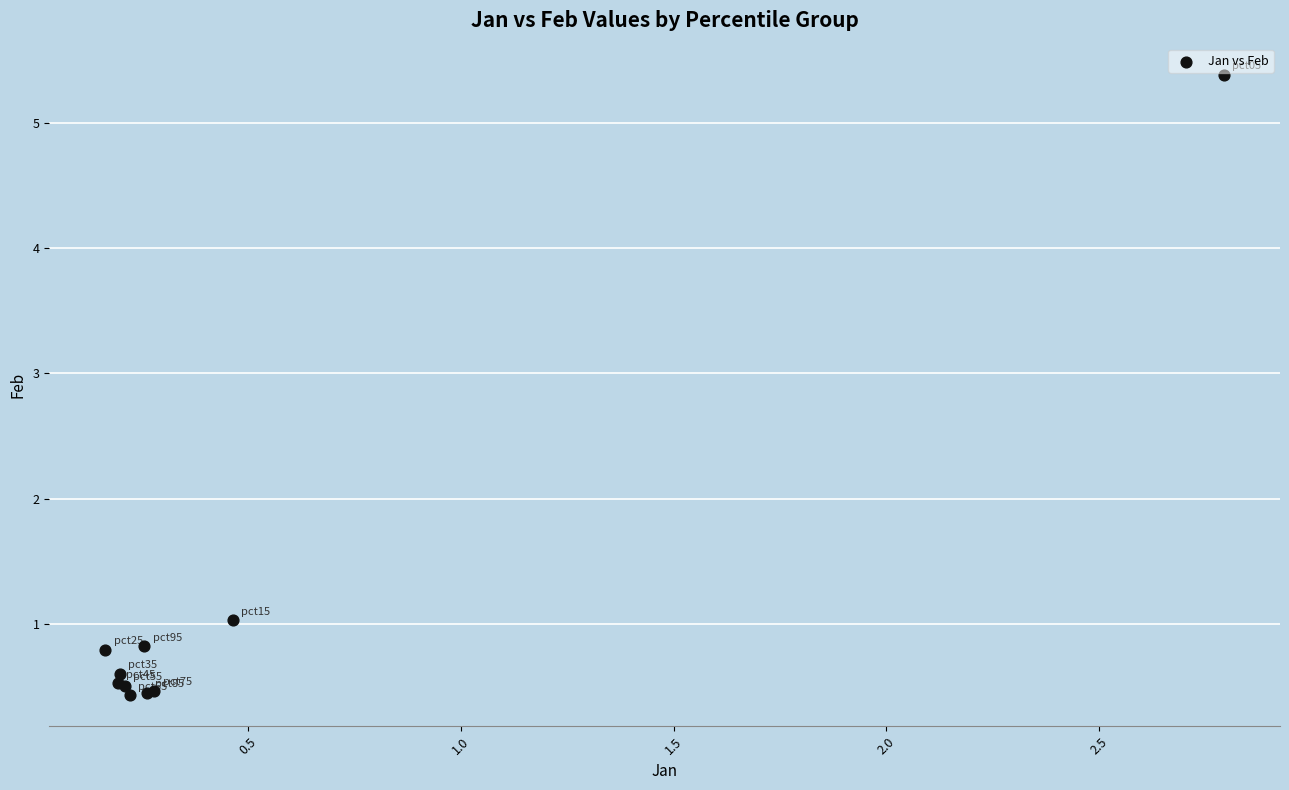

What Y value in the scatter plot is closest to 2?

1.0